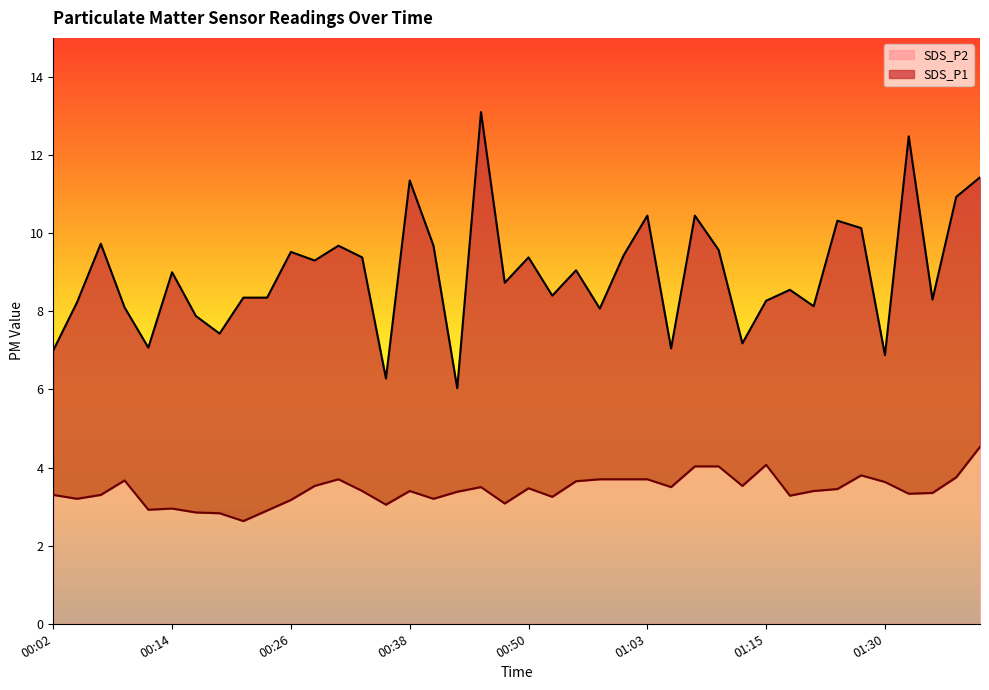

List the labels in order of SDS_P1 value, largest first.

00:46, 01:32, 01:39, 00:38, 01:37, 01:03, 01:07, 01:25, 01:27, 00:07, 00:31, 00:41, 01:10, 00:26, 01:00, 00:33, 00:50, 00:29, 00:55, 00:14, 00:48, 01:20, 00:53, 00:21, 00:24, 01:34, 01:15, 00:04, 01:22, 00:09, 00:58, 00:16, 00:19, 01:12, 00:11, 01:05, 00:02, 01:30, 00:36, 00:43